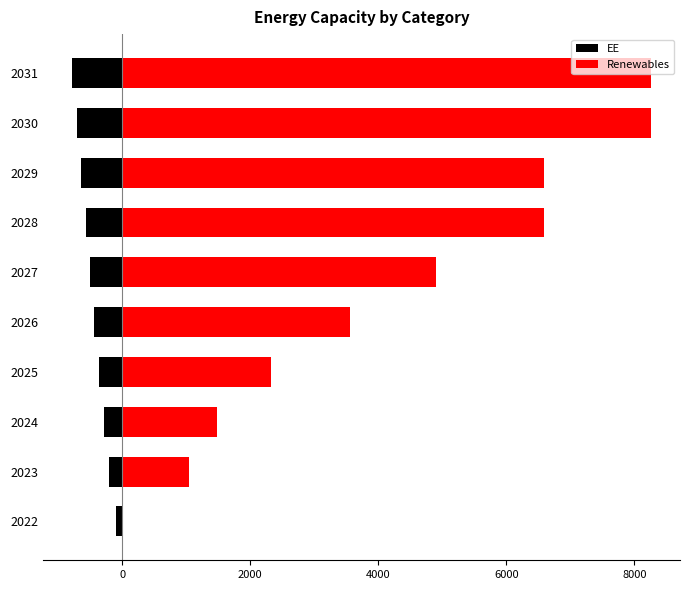

Which series has the largest range (max minus min)?

Renewables